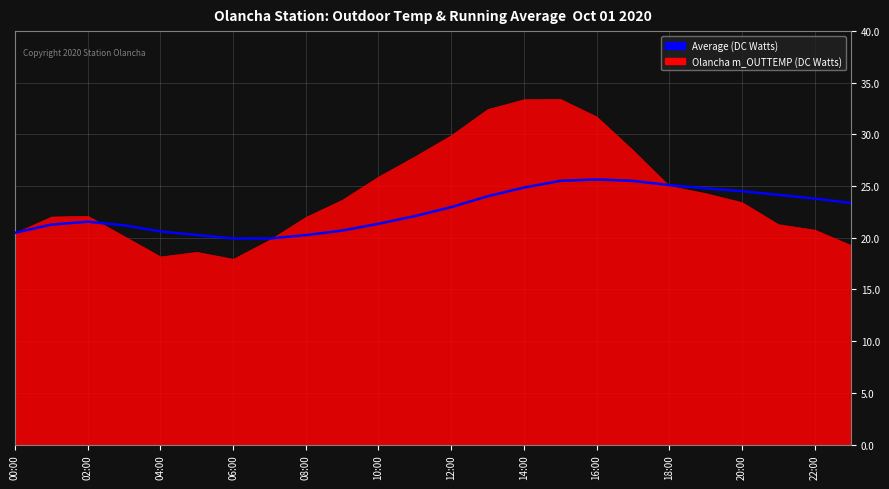

True or false: the data has more than 0 interior local peaks.

True